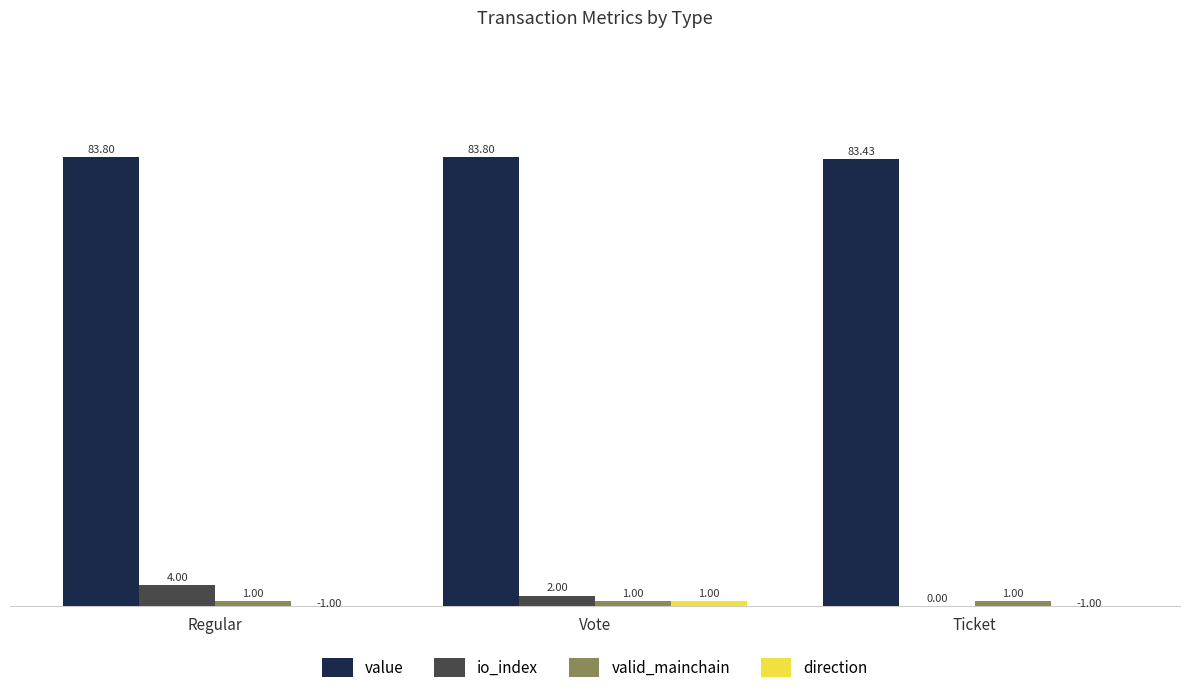

What is the sum of the value values at Regular and Ticket?

167.2